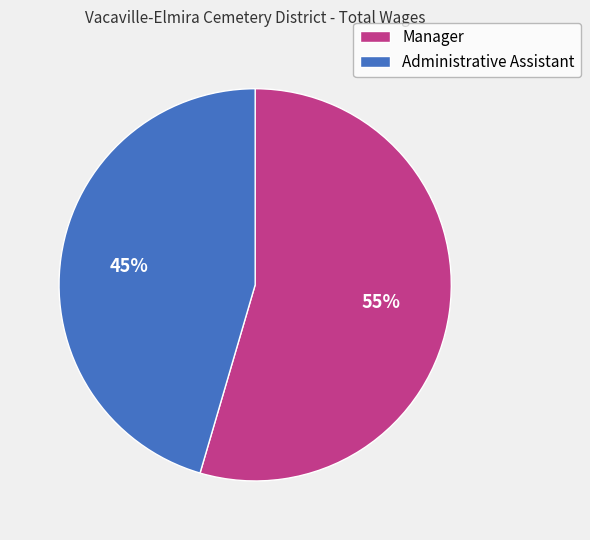

Do Administrative Assistant and Manager together represent more than half of the pie?

Yes